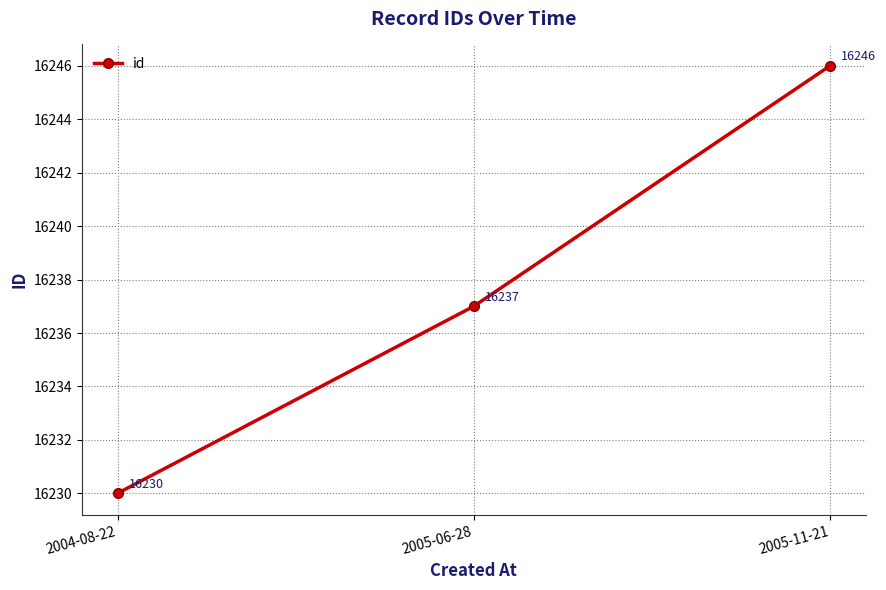

The value at 2005-11-21 is 22716. True or false?

False